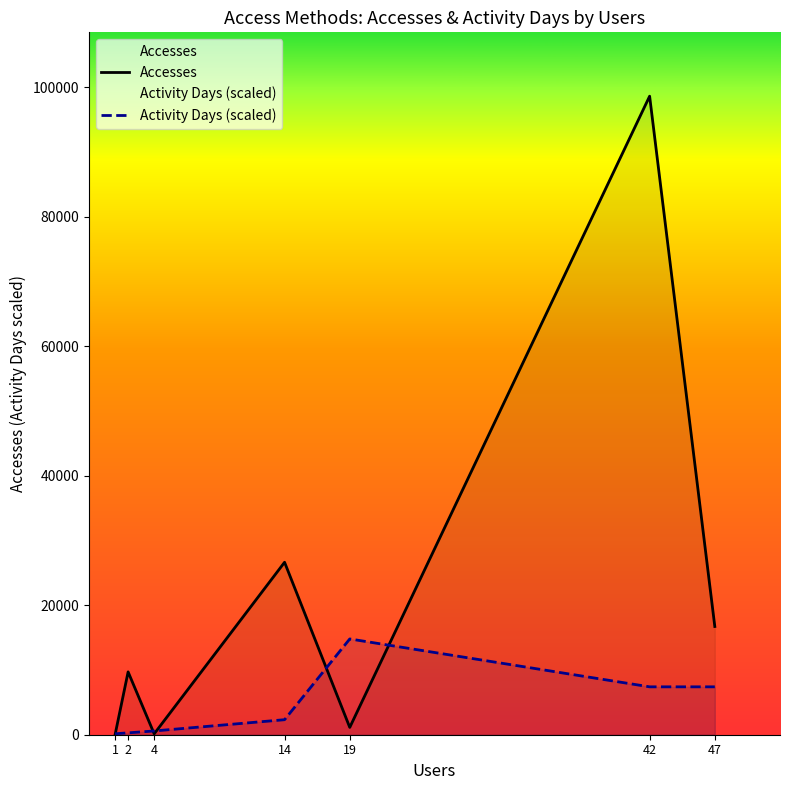

What is the sum of the Accesses values at 19 and 14?

27767.0